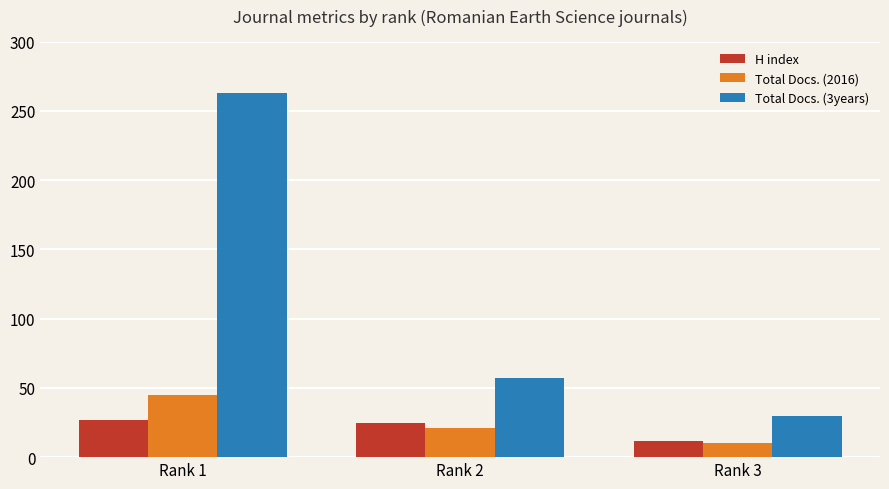

Reading left to right, list all the values displayed in this chart.

H index: Rank 1=27	Rank 2=25	Rank 3=12
Total Docs. (2016): Rank 1=45	Rank 2=21	Rank 3=10
Total Docs. (3years): Rank 1=263	Rank 2=57	Rank 3=30